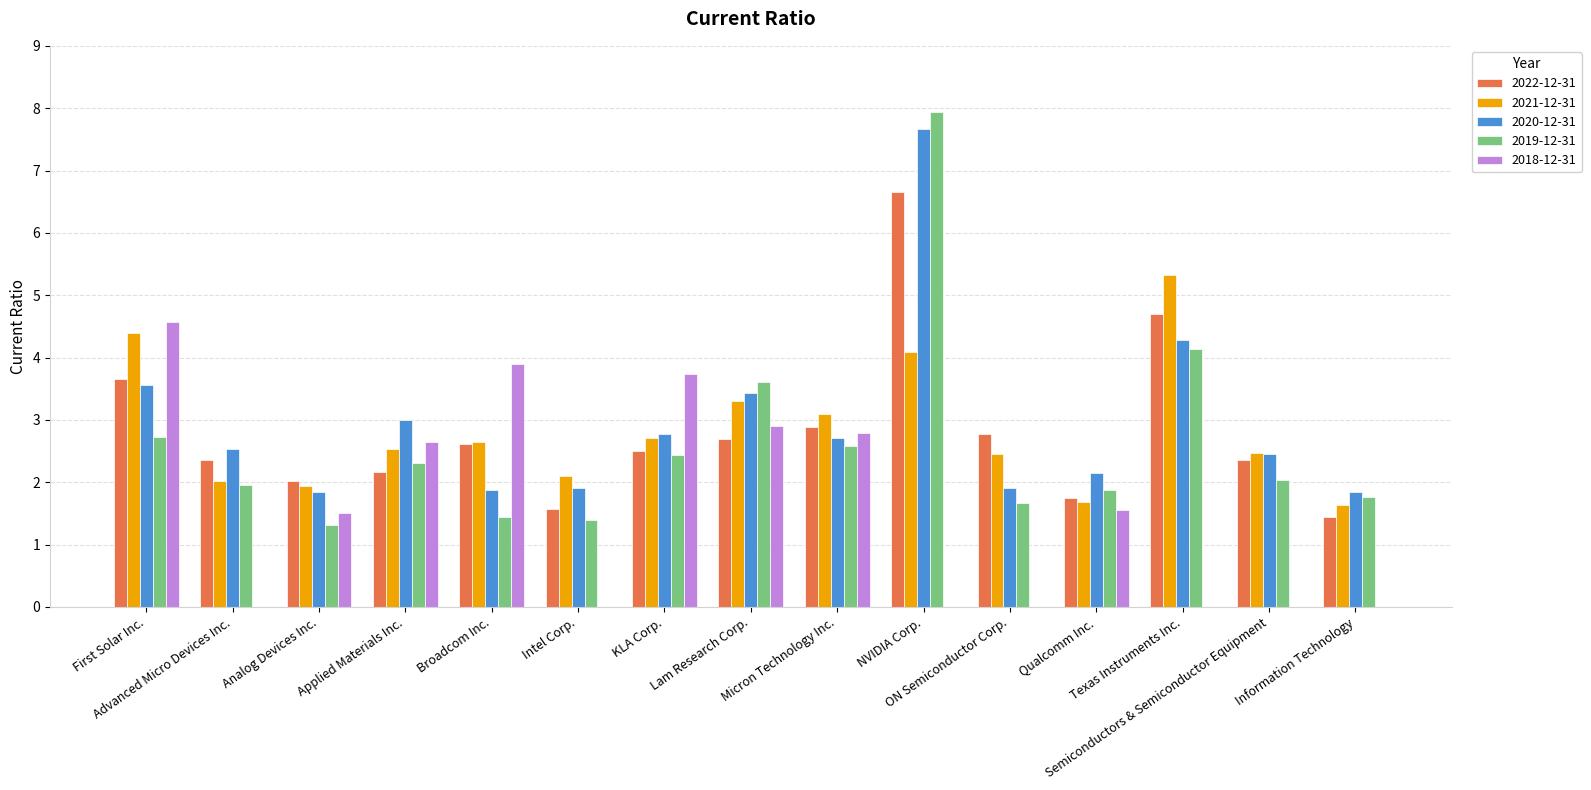

What is the greatest value displayed?

7.9